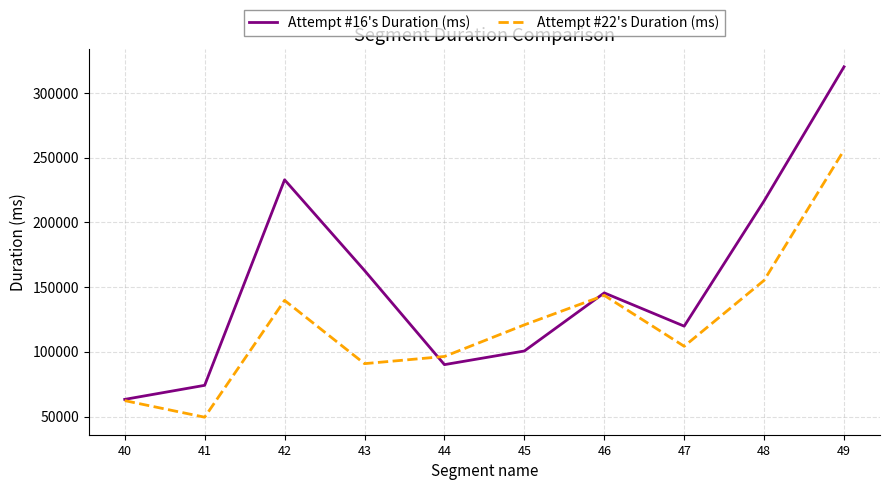

Which series has the largest range (max minus min)?

Attempt #16's Duration (ms)